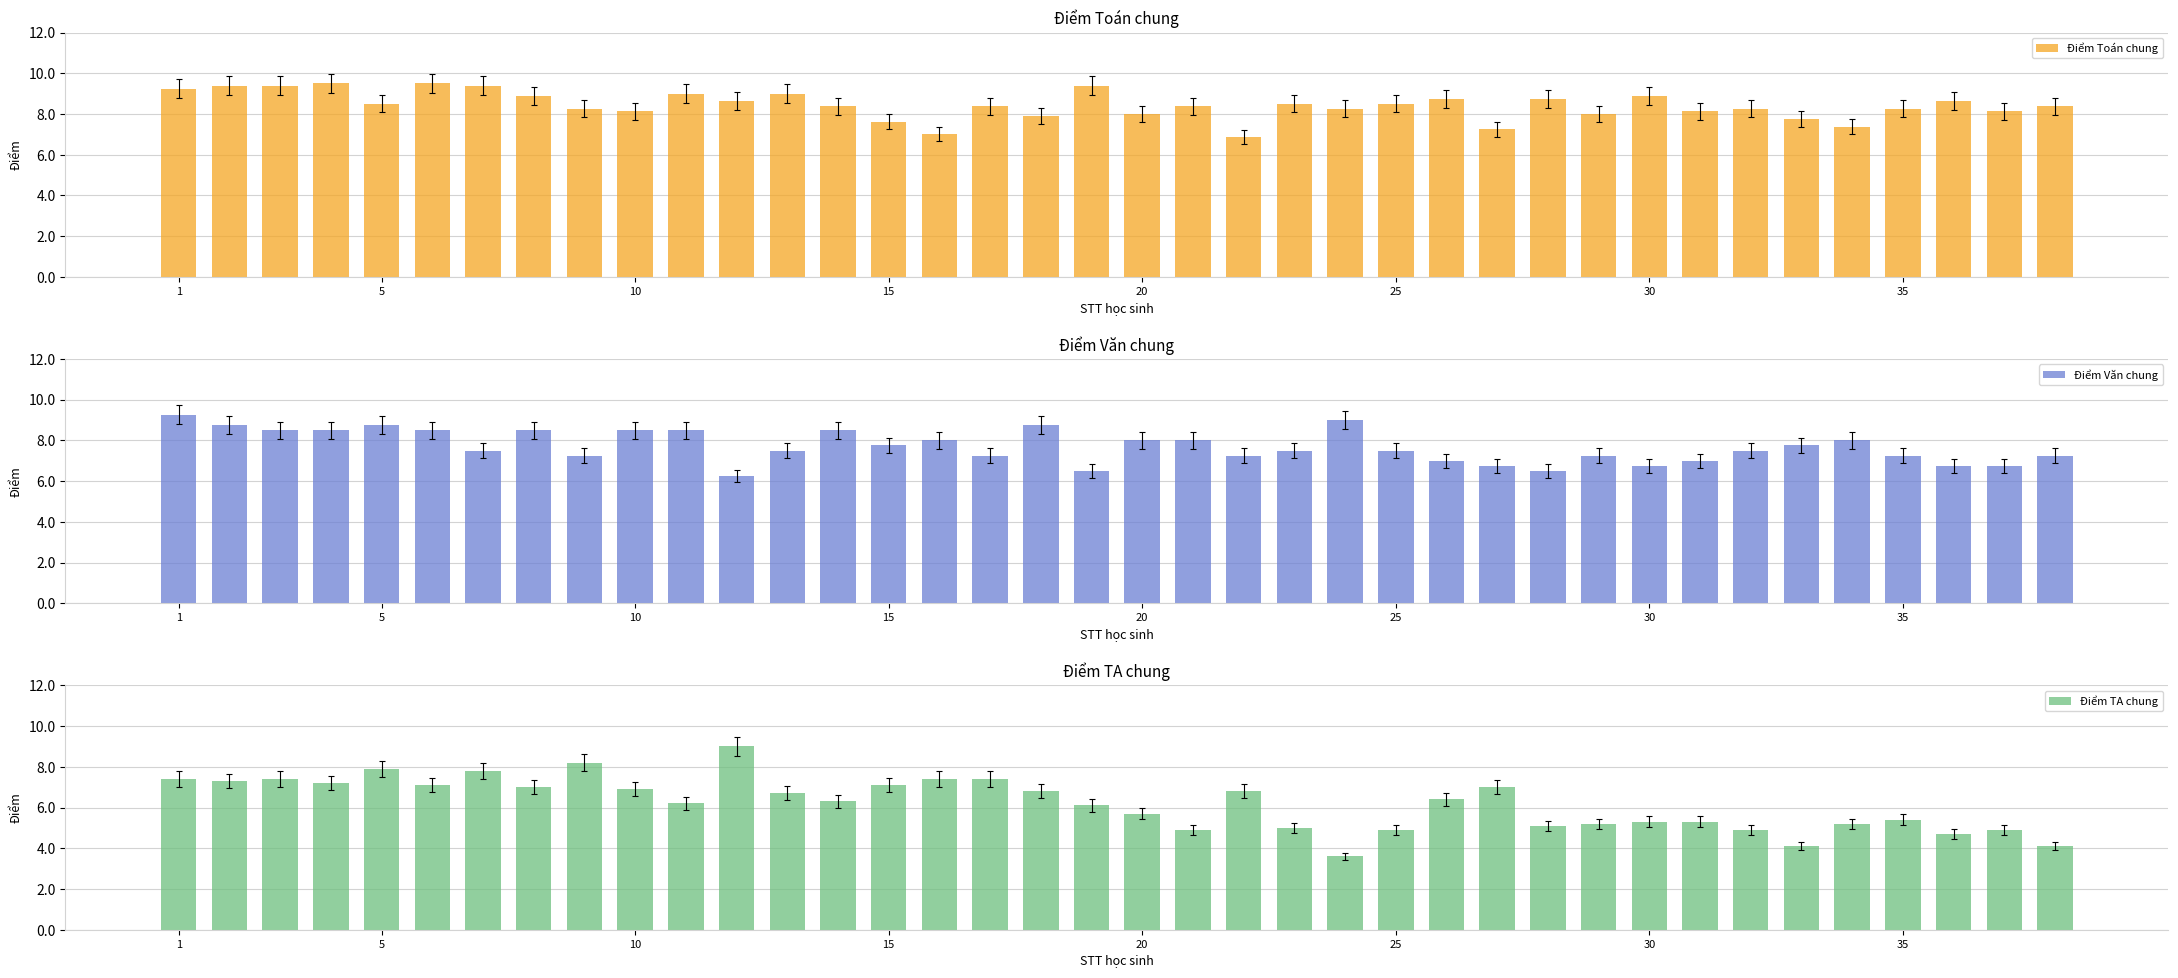

What is the value of the Điểm Văn chung bar at the 13th from the left?

7.5